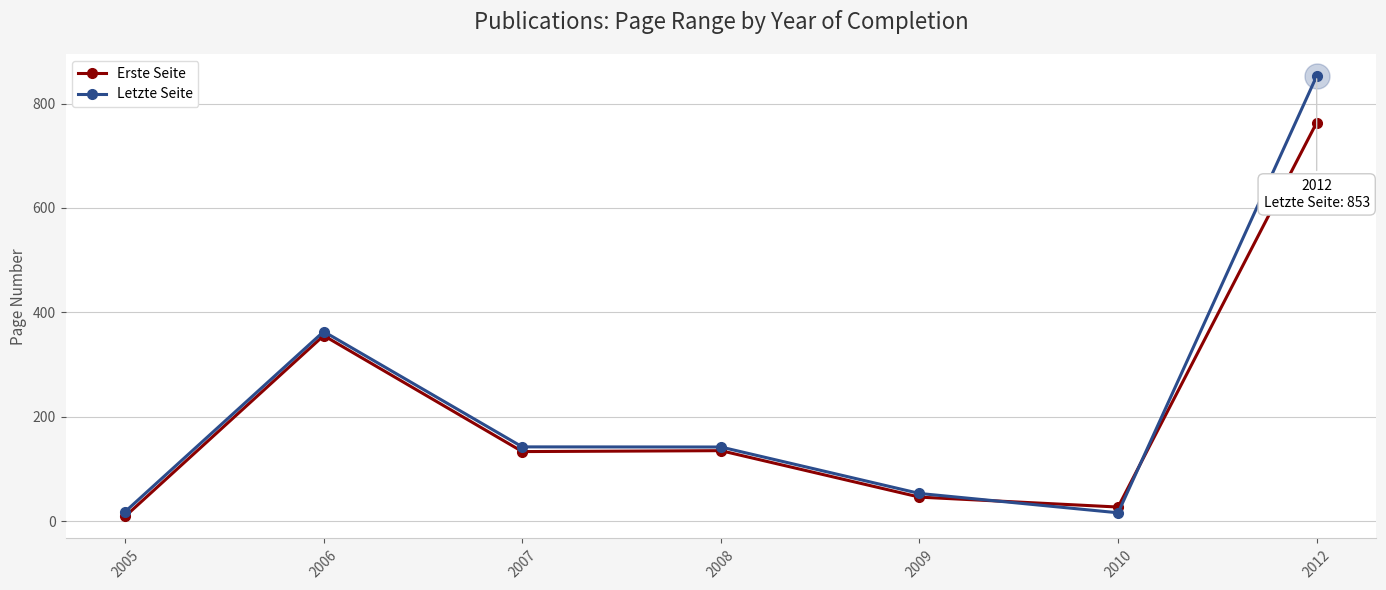

At how many categories does at least one series exceed 406?

1